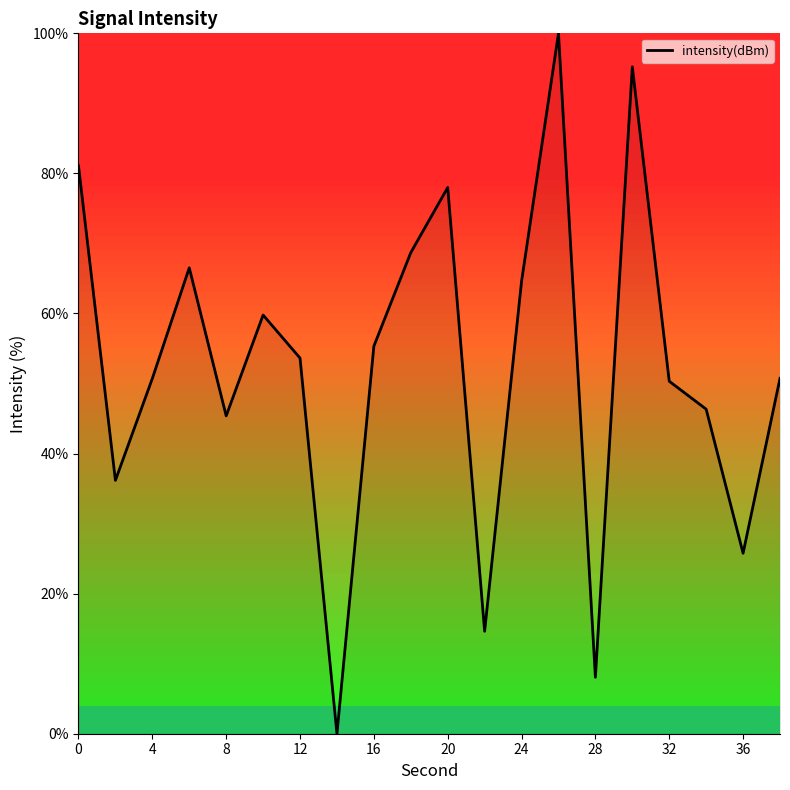

What is the difference between the maximum and minimum values?

100.0